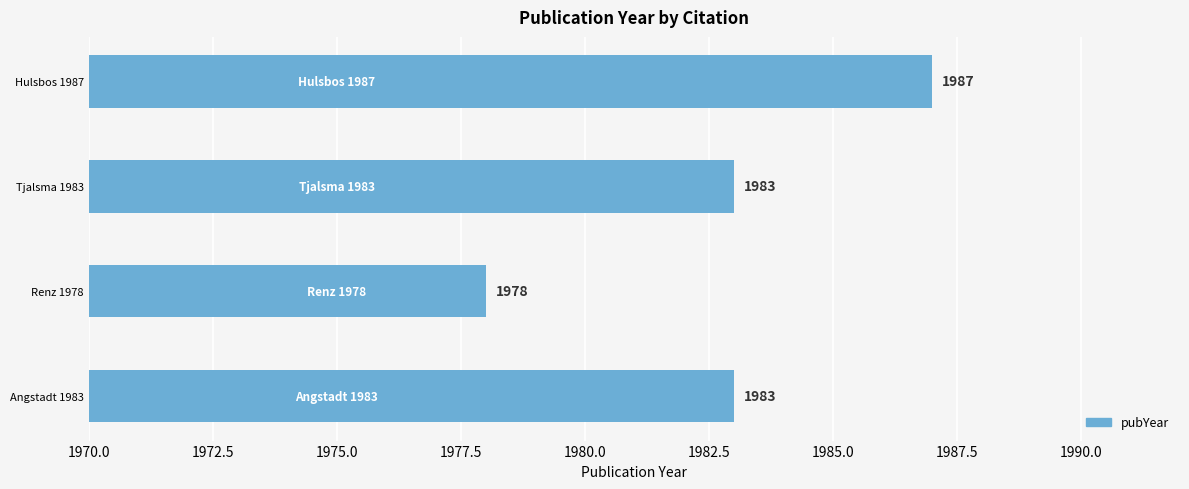

Reading bottom to top, transcribe all the data shown in this chart.

Angstadt 1983=1983	Renz 1978=1978	Tjalsma 1983=1983	Hulsbos 1987=1987